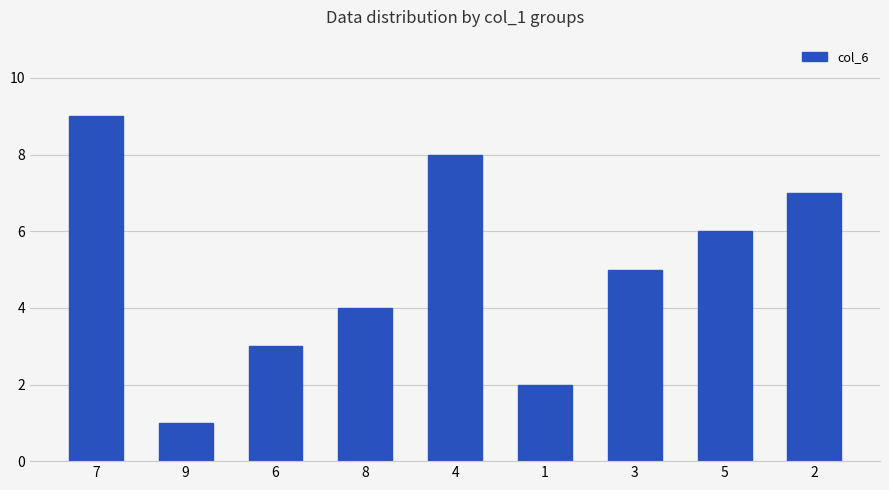

Which has a higher value, 7 or 2?

7